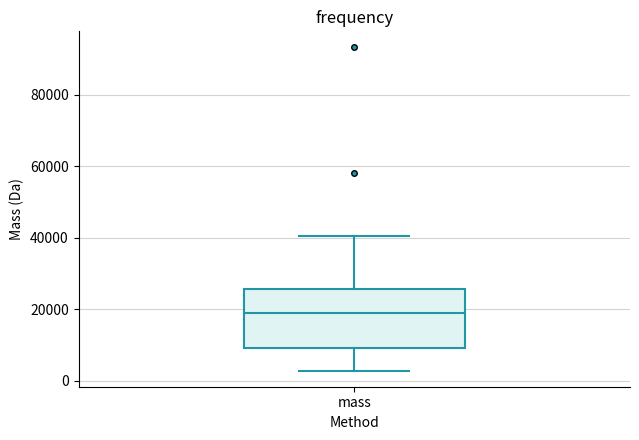

Transcribe this box plot: give where the median line is, the range the box spans, and where the two whiskers end, as read against the y-axis. The values are not printed on the chart, so give them approximately, as read against the axis.

median 18000, box 10000 to 26000, whiskers 2000 to 40000